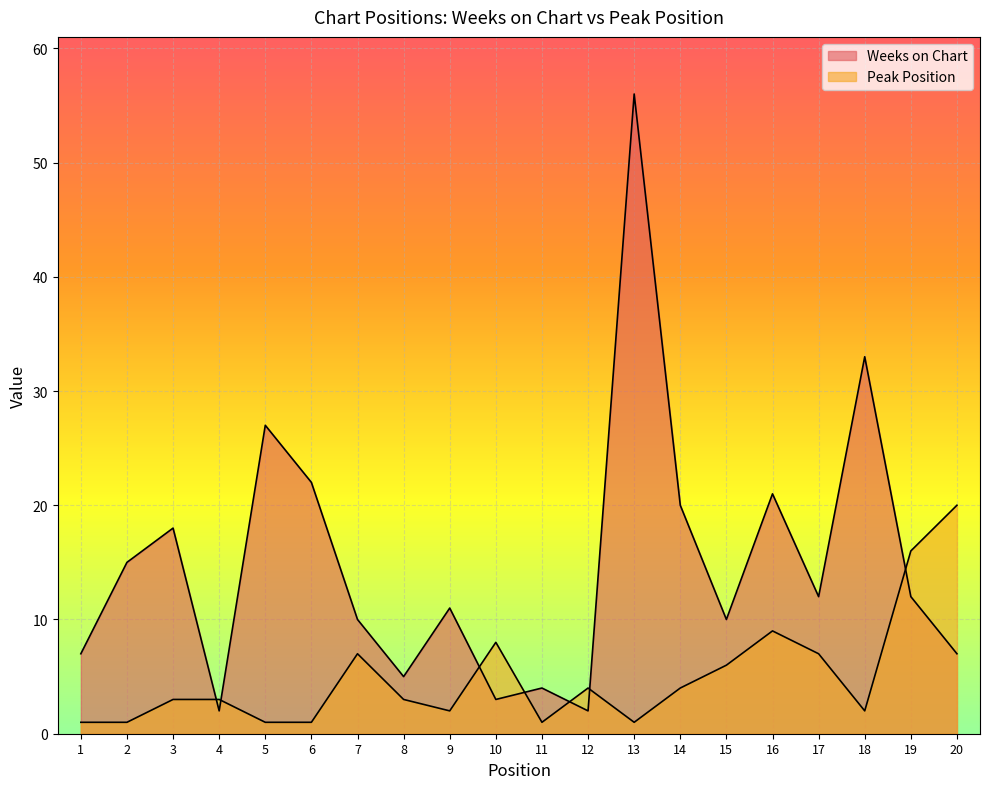

What is the sum of all Weeks on Chart values?

297